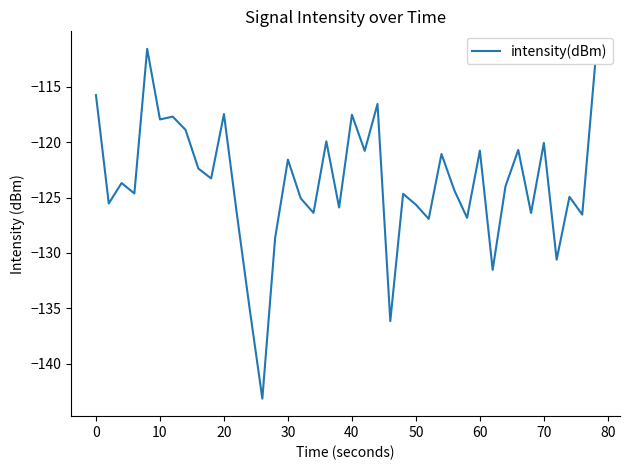

True or false: the data has more than 2 interior local peaks.

True